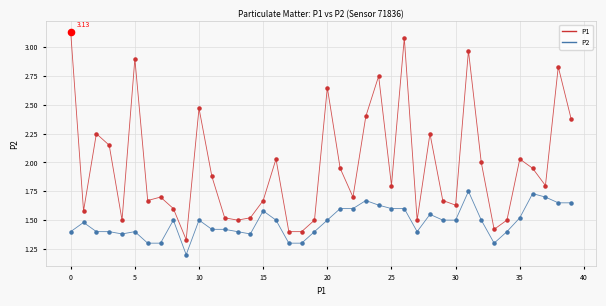

Which series has the widest spread of values?

P1